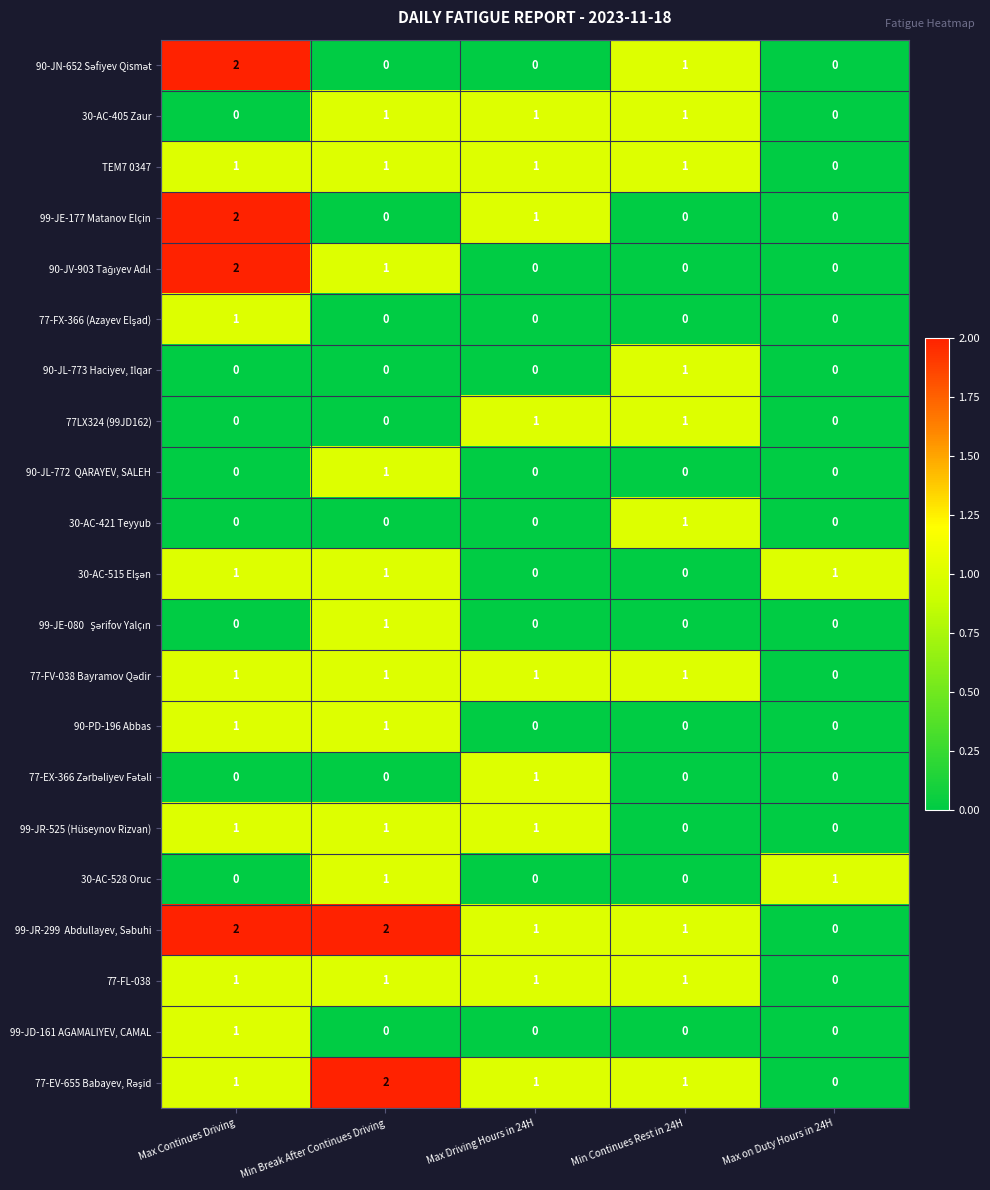

The value of 30-AC-405 Zaur at Max Continues Driving is -1. True or false?

False